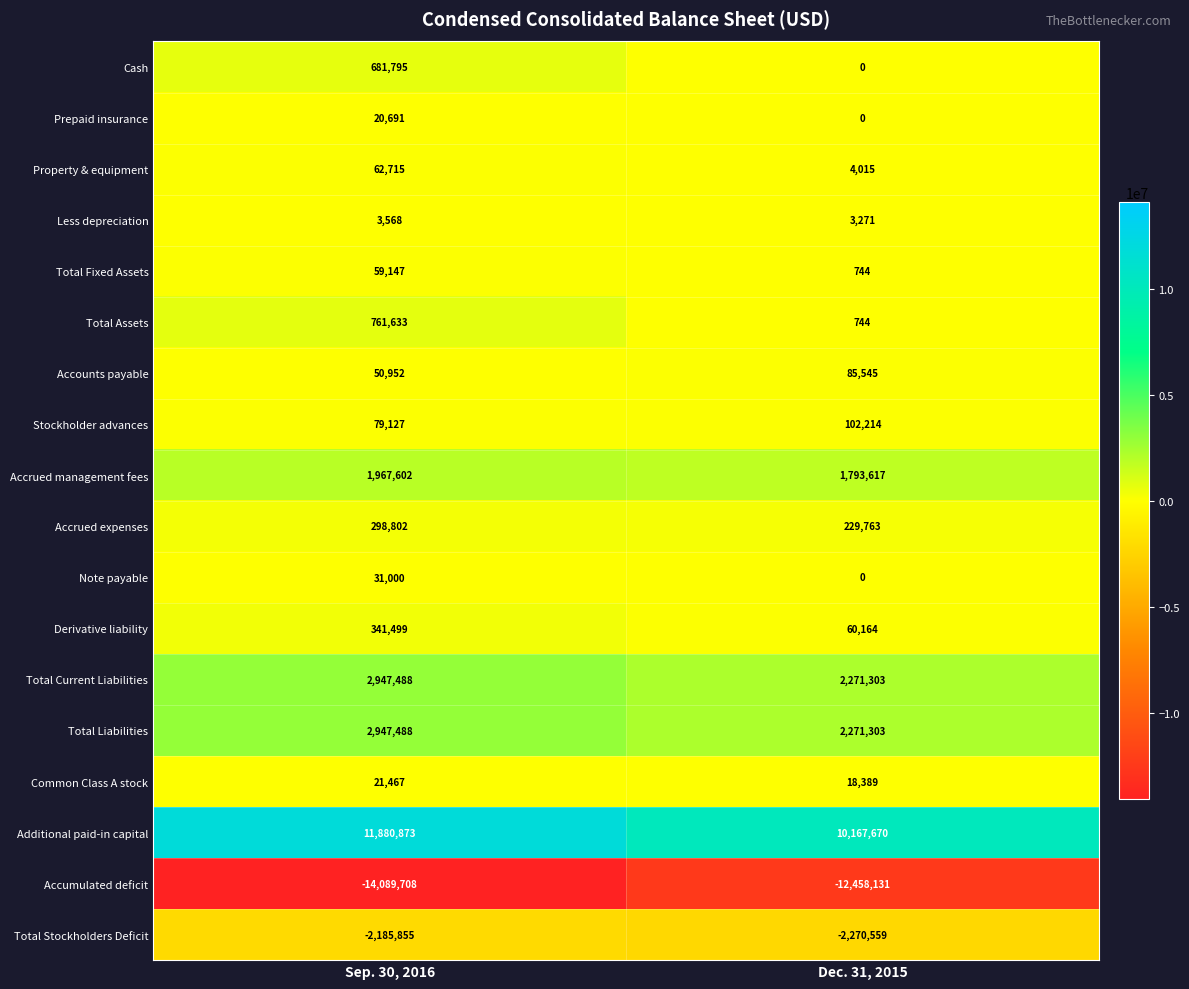

What is the total value across all series at Sep. 30, 2016?

5880284